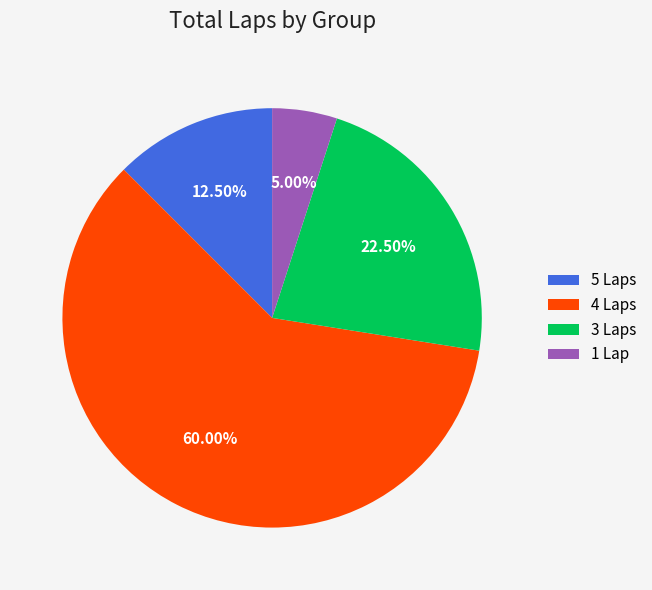

Which category has the smallest portion of the pie?

1 Lap